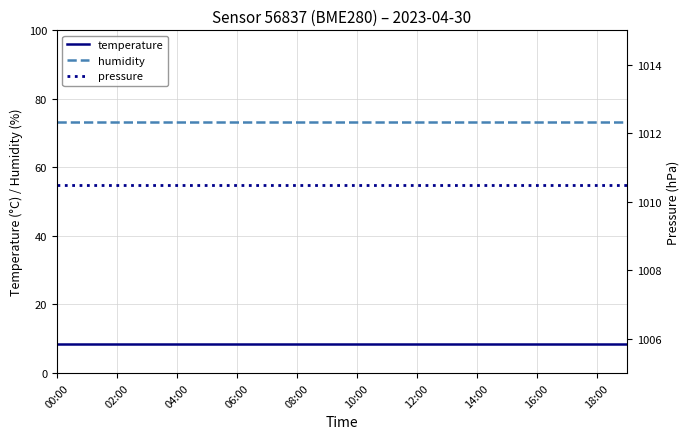

Is it true that temperature equals 8.5 at 18:00?

True